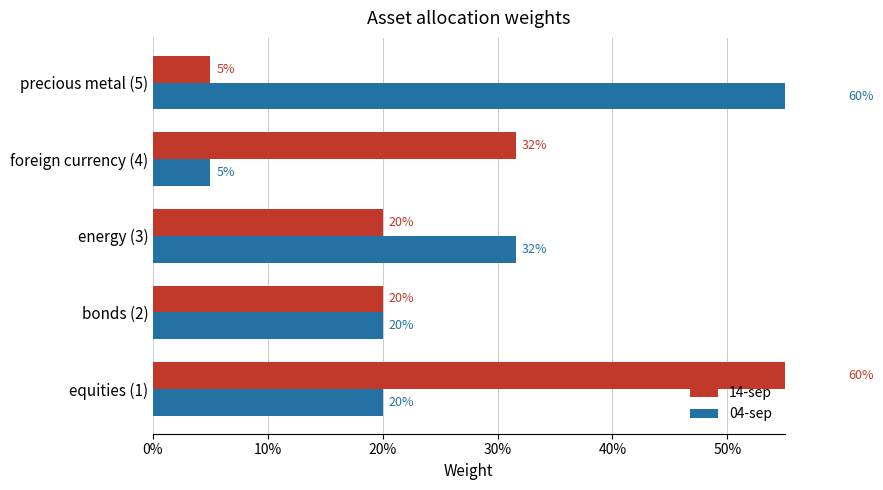

How many bars are there in each group?

2